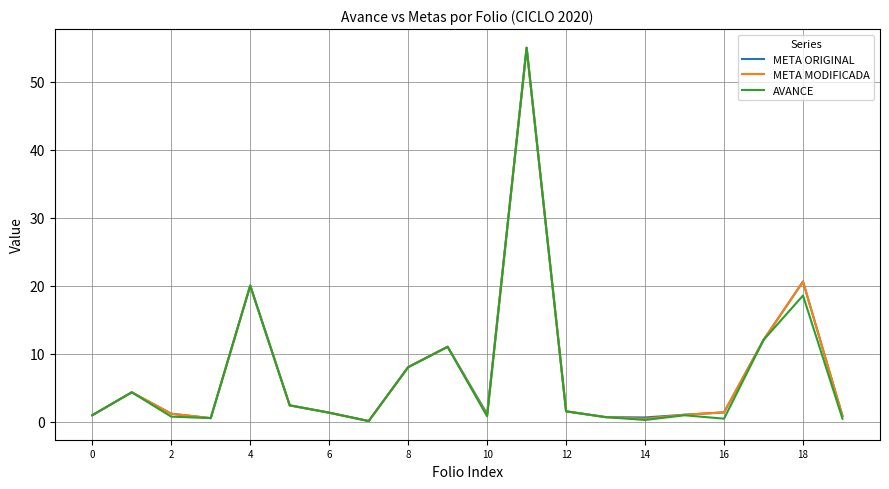

What is the highest value of the META MODIFICADA series?

55.0